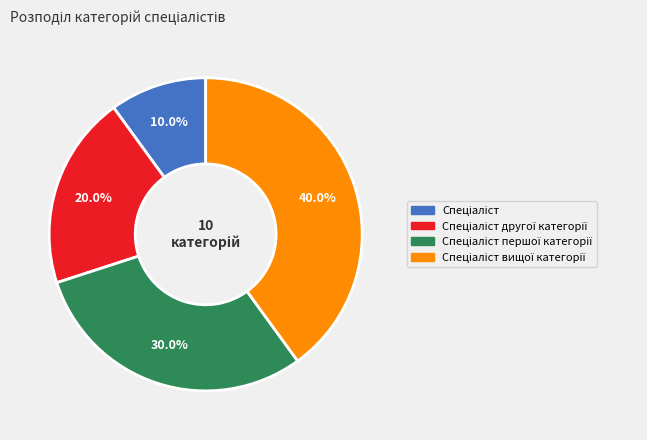

Is there a majority slice in this chart?

No